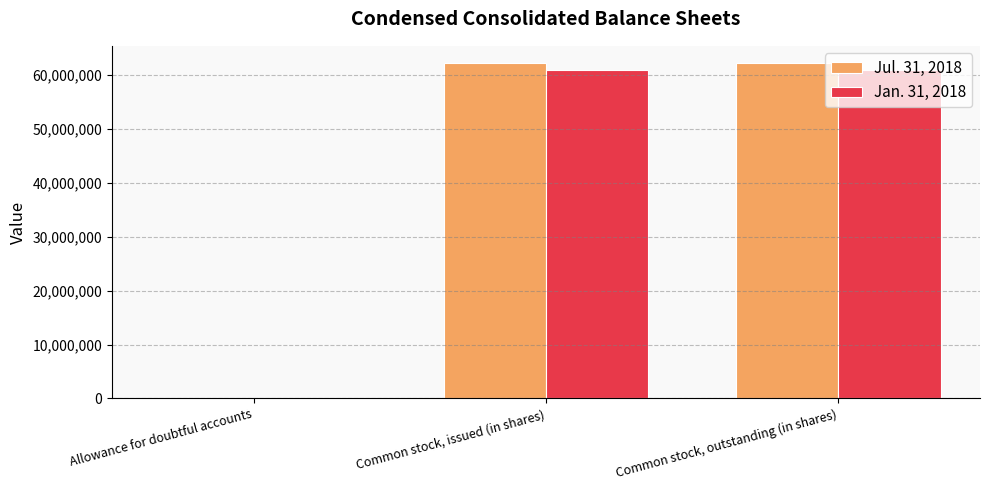

Is the value of Jul. 31, 2018 at Common stock, issued (in shares) greater than the value of Jan. 31, 2018 at Common stock, issued (in shares)?

Yes